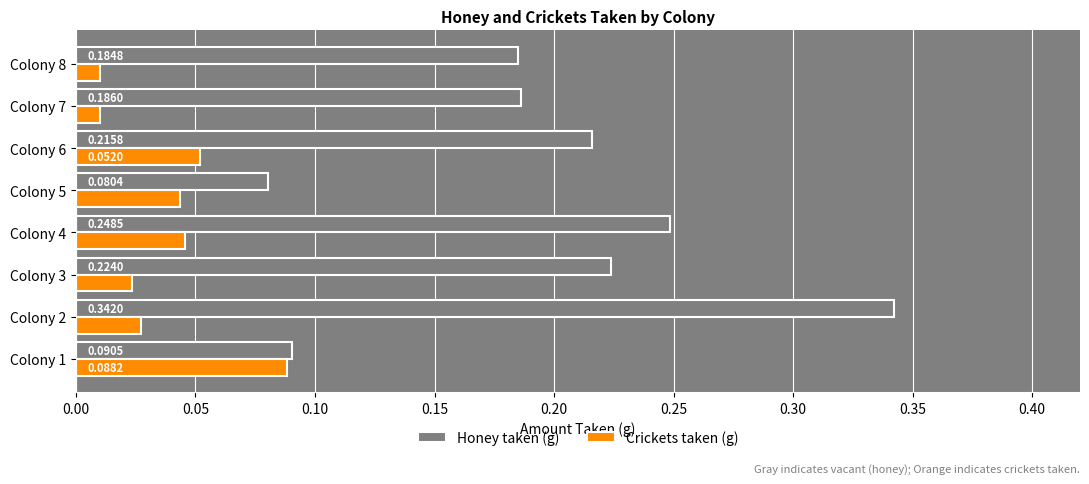

At which label is Crickets taken (g) closest to 0?

Colony 8